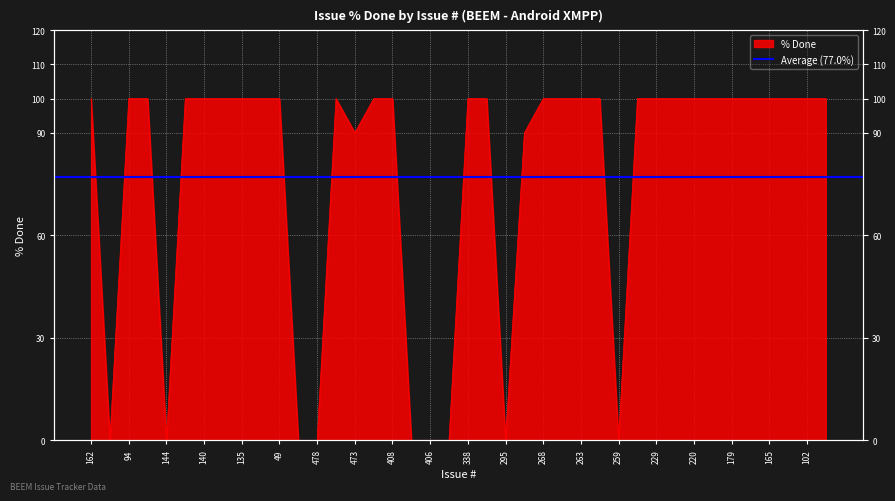

How many values are between 90 and 100?

31